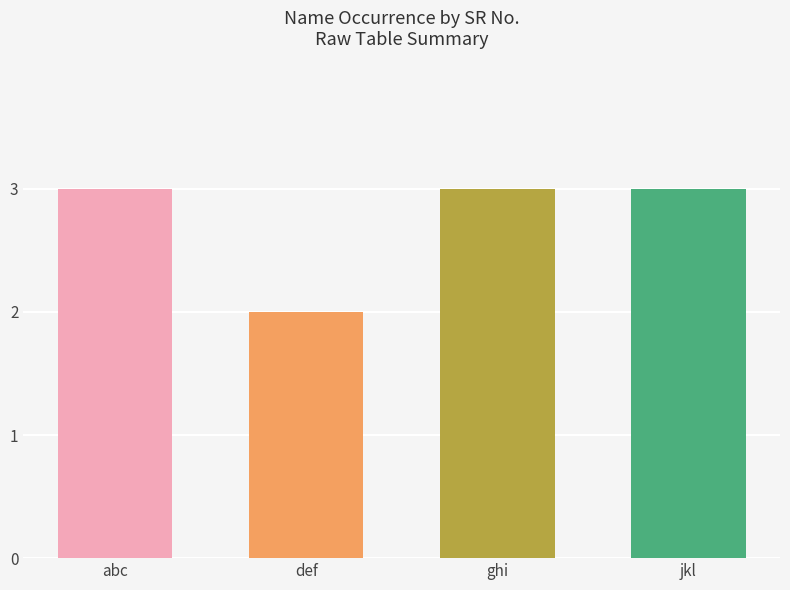

What position from the left is def?

2